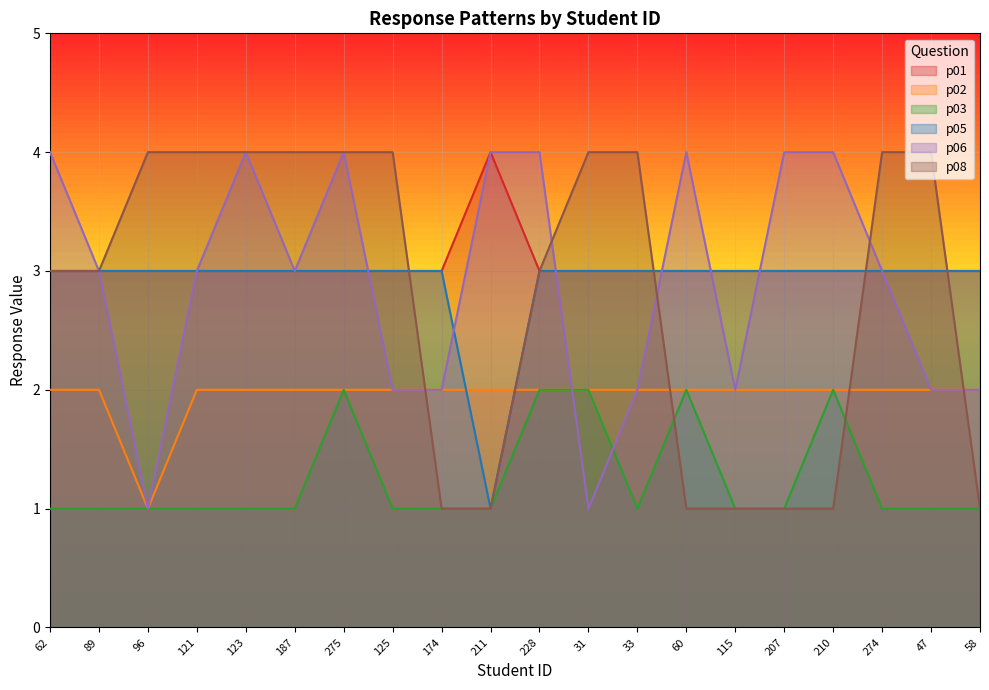

At which label is p03 closest to 1?

62